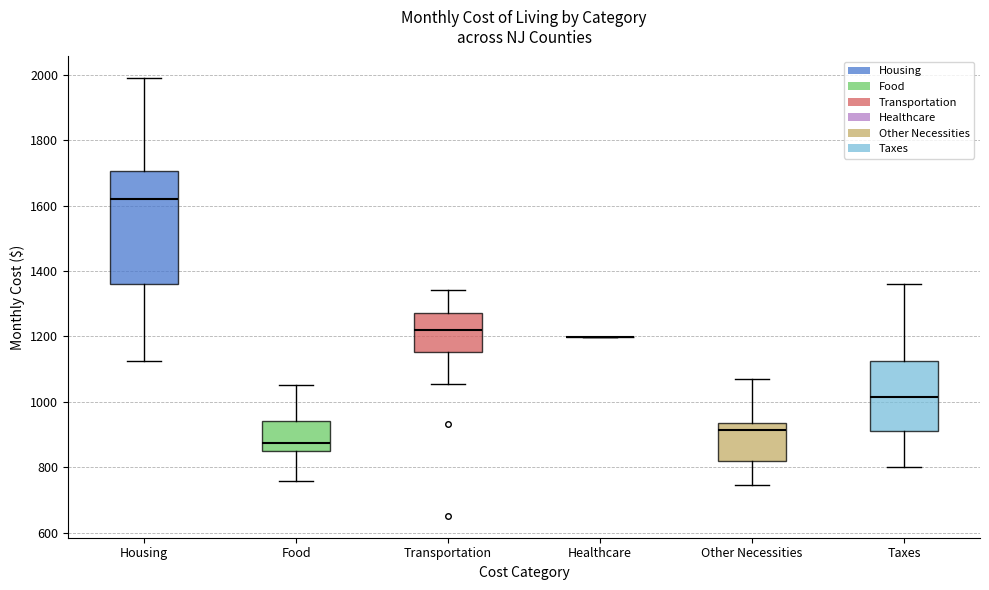

Reading left to right, read every box against the y-axis: the position of its median line, the range the box covers, and the ends of its whiskers. The values are not printed on the chart, so give them approximately, as read against the axis.

Housing: median 1620, box 1360 to 1700, whiskers 1120 to 2000
Food: median 880, box 840 to 940, whiskers 760 to 1060
Transportation: median 1220, box 1160 to 1280, whiskers 1060 to 1340
Healthcare: box collapsed to a line at 1200, whiskers 1200 to 1200
Other Necessities: median 920, box 820 to 940, whiskers 740 to 1080
Taxes: median 1020, box 920 to 1120, whiskers 800 to 1360